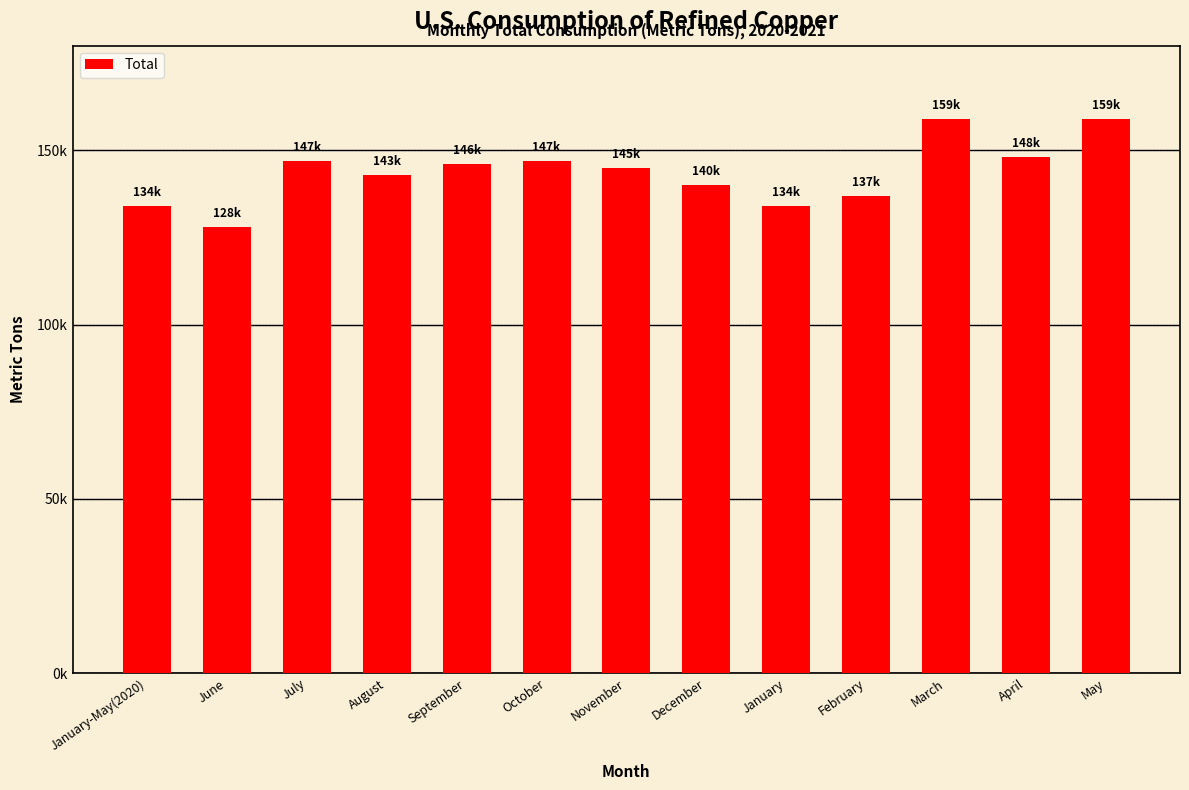

What value does the data have at September, to the nearest 50?

146000